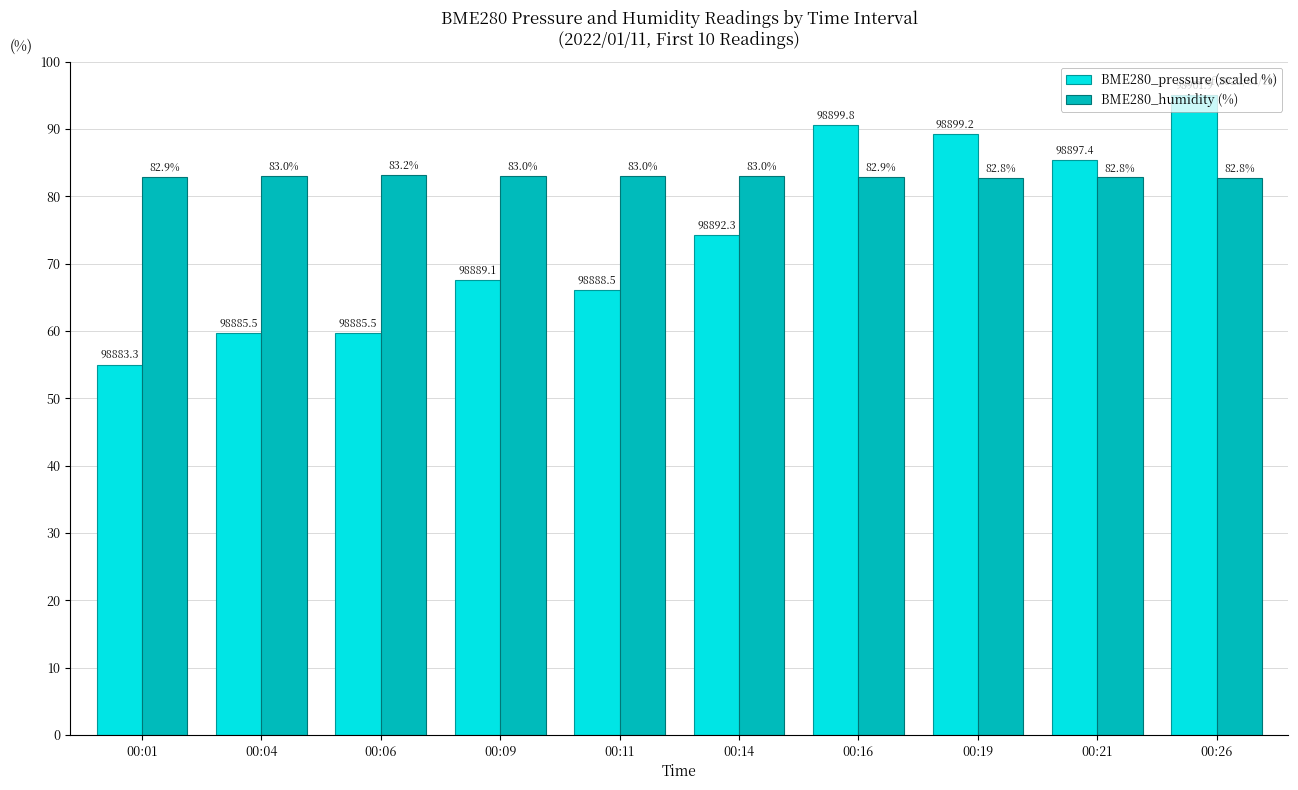

What is the difference between the BME280_humidity (%) values at 00:14 and 00:01?

0.1